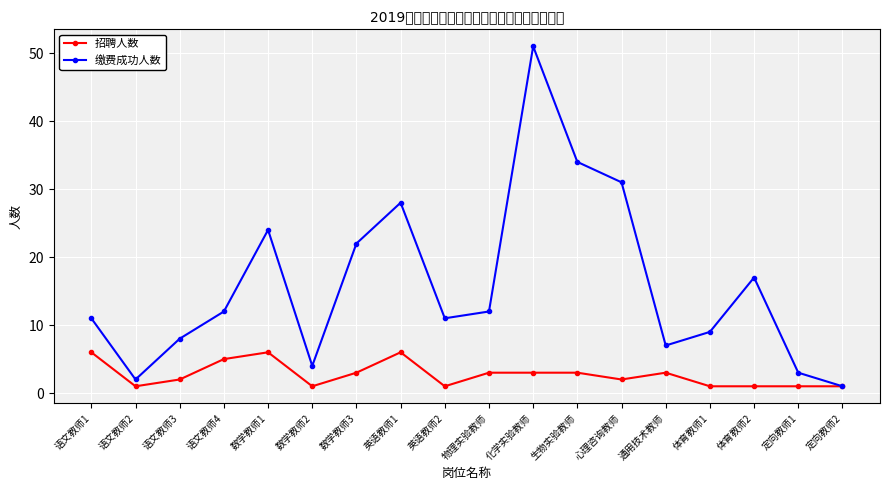

Which series has the widest spread of values?

缴费成功人数